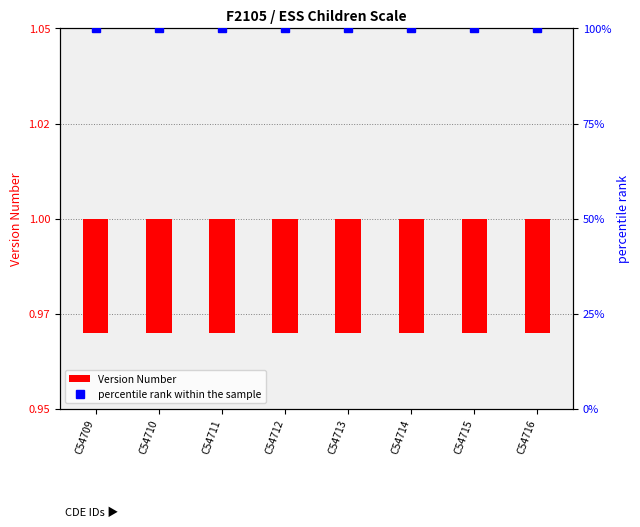

Rank the series by their average value, from highest to lowest.

percentile rank within the sample, Version Number